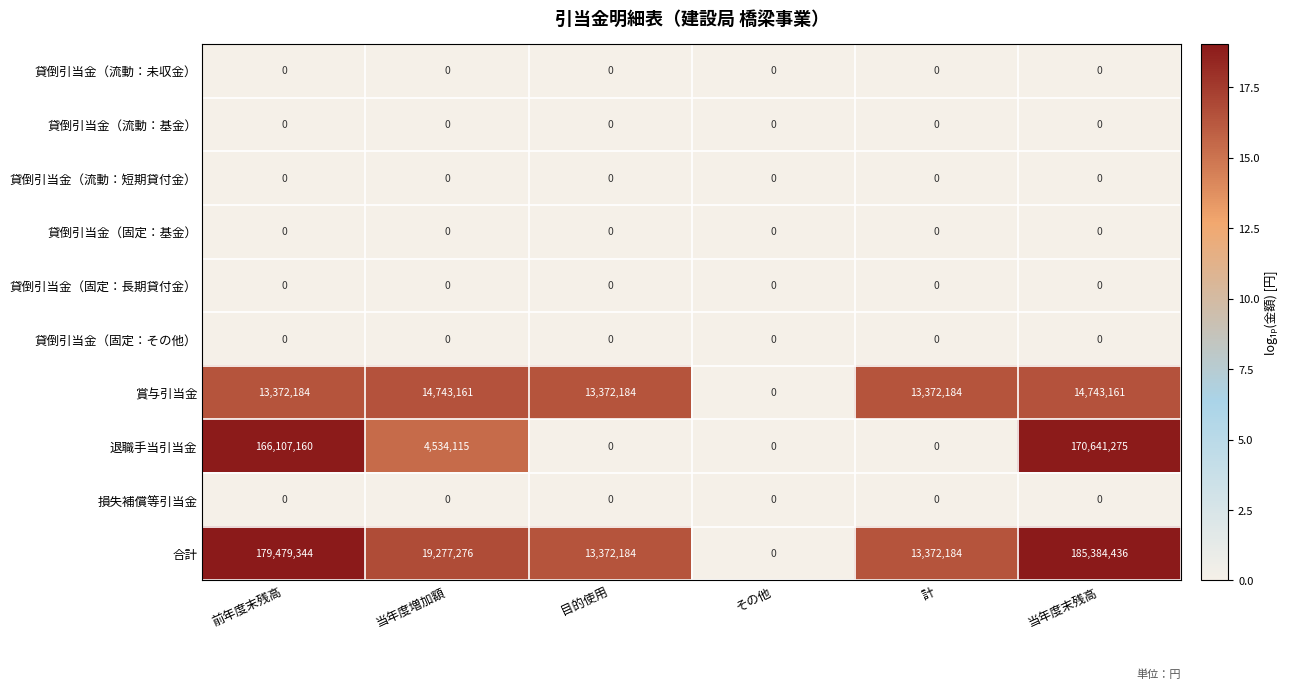

Between 計 and 当年度末残高, which series saw the biggest shift?

合計